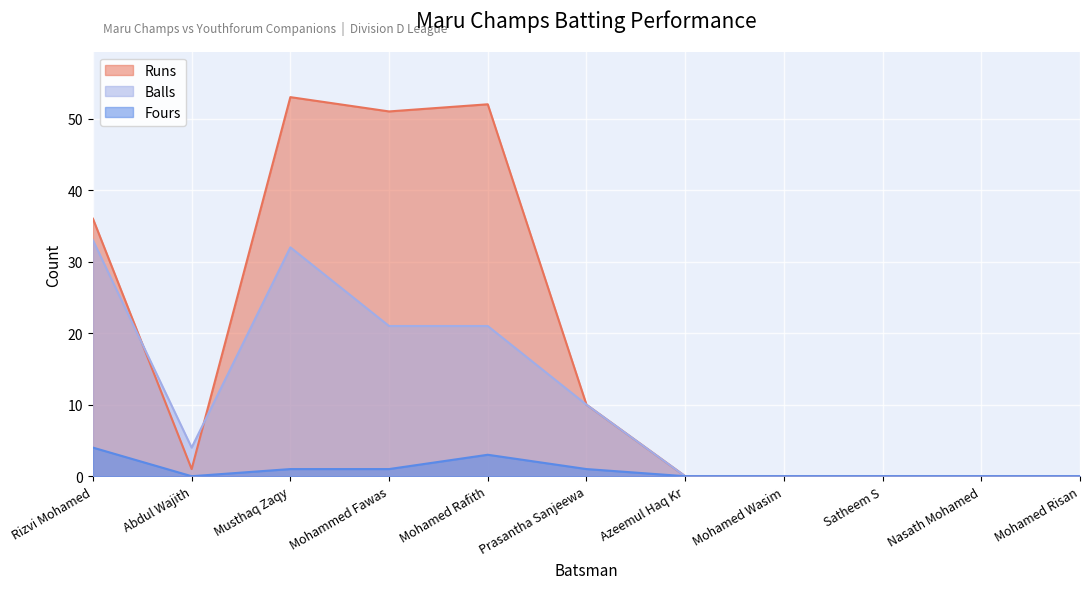

True or false: Balls and Fours cross at least once.

False